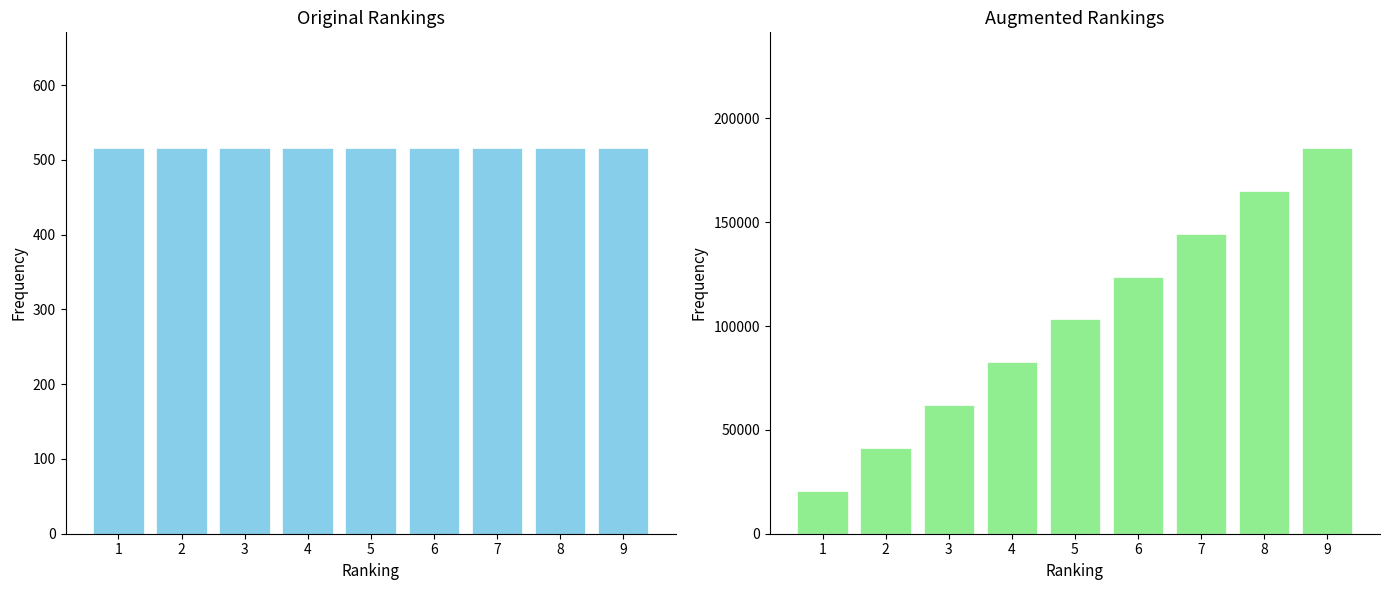

What is the value of the Архивная цена bar at the 5th from the left?

516